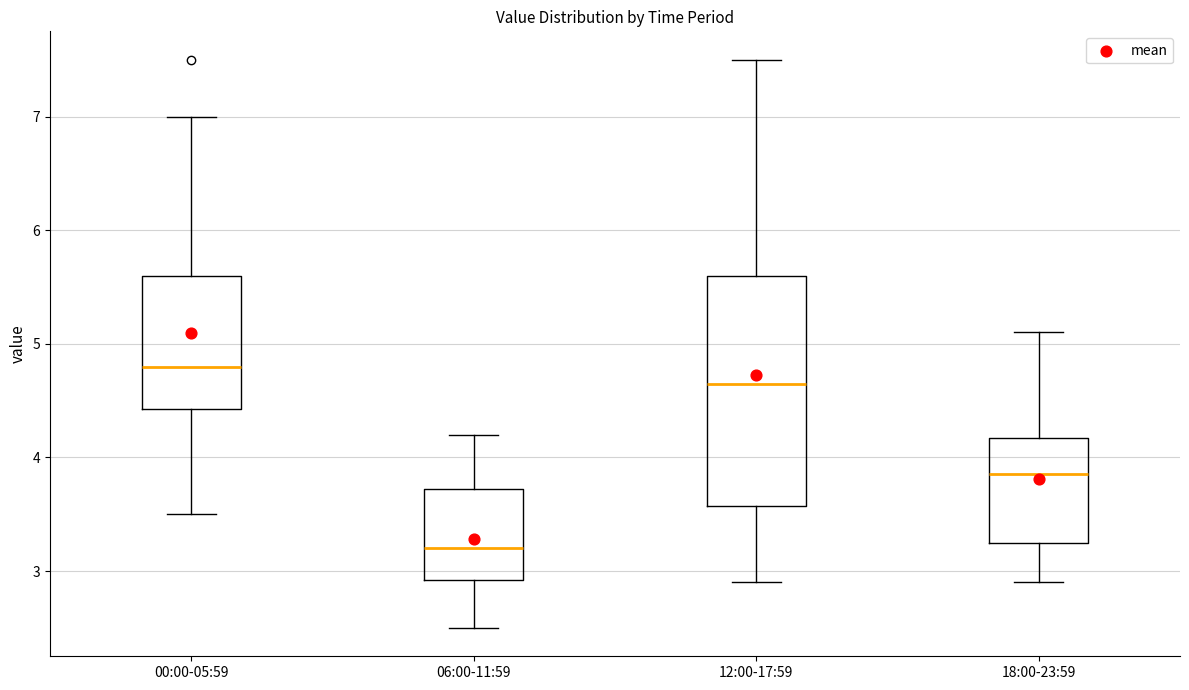

Which box's median line is the highest?

00:00-05:59